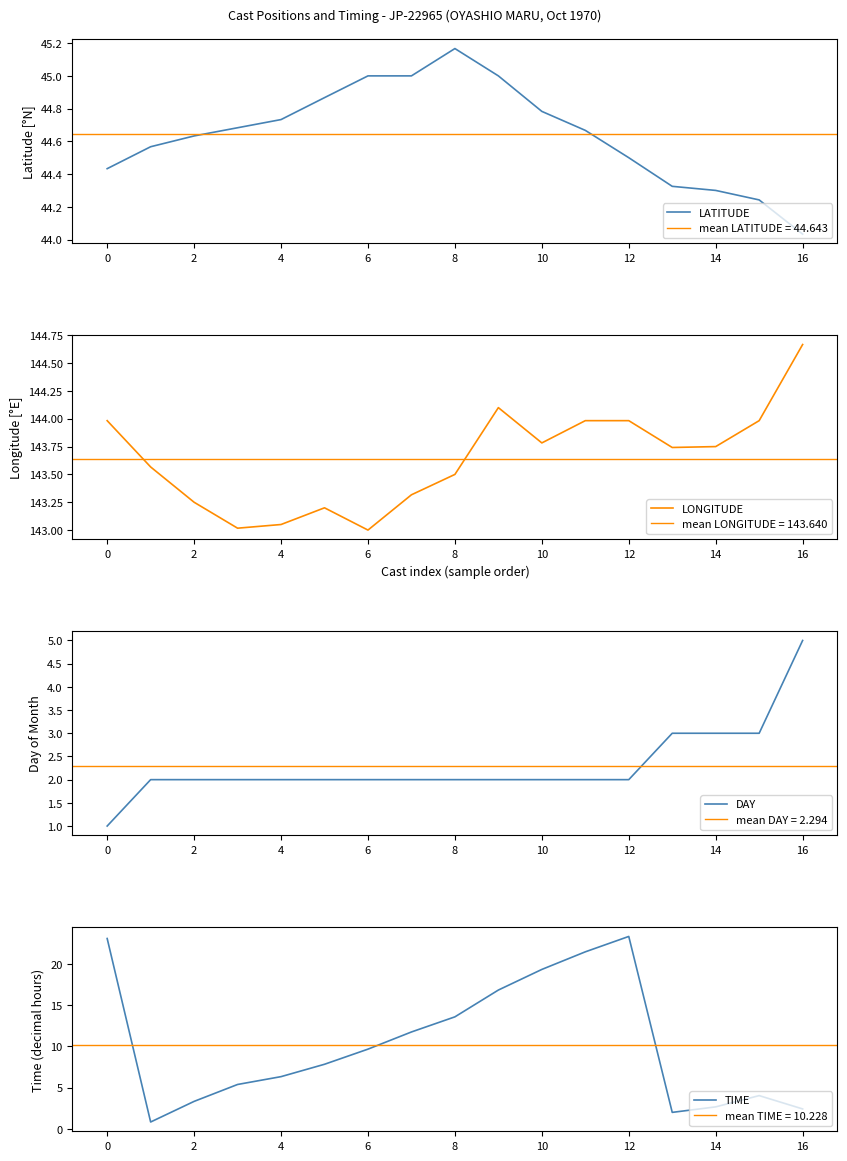

True or false: DAY has more than 0 points higher than both neighbors.

False